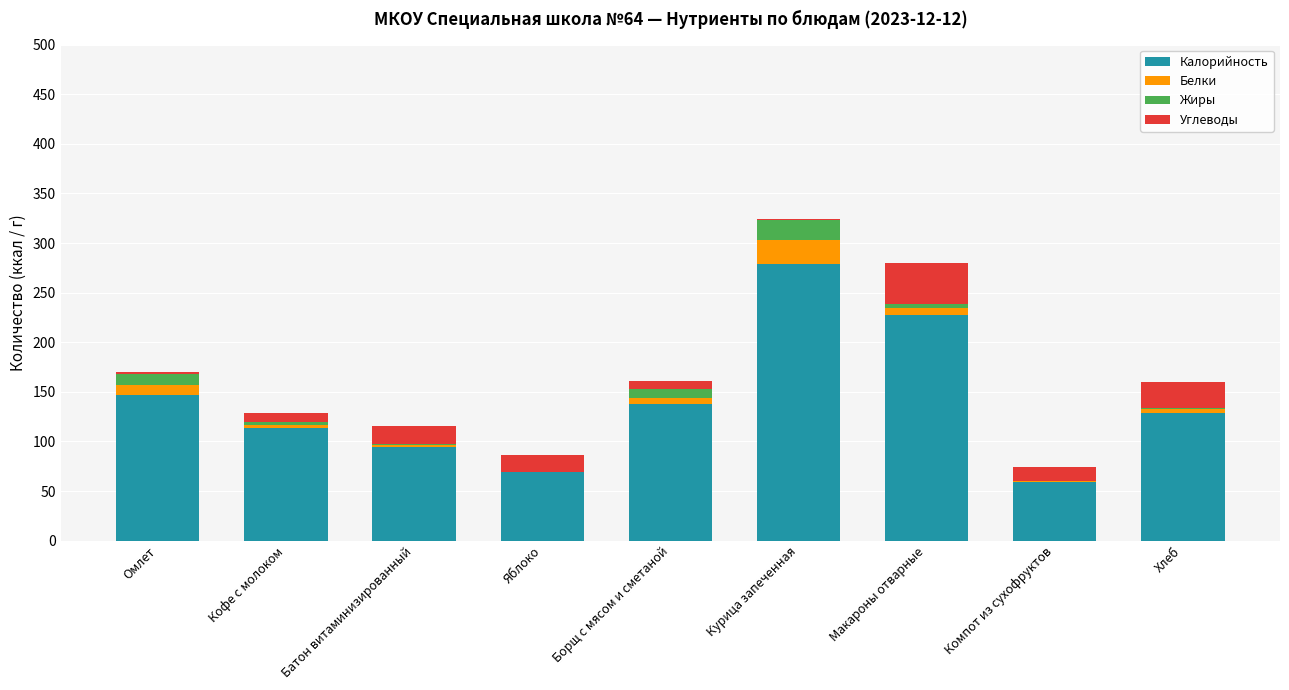

Does the chart contain stacked bars?

Yes